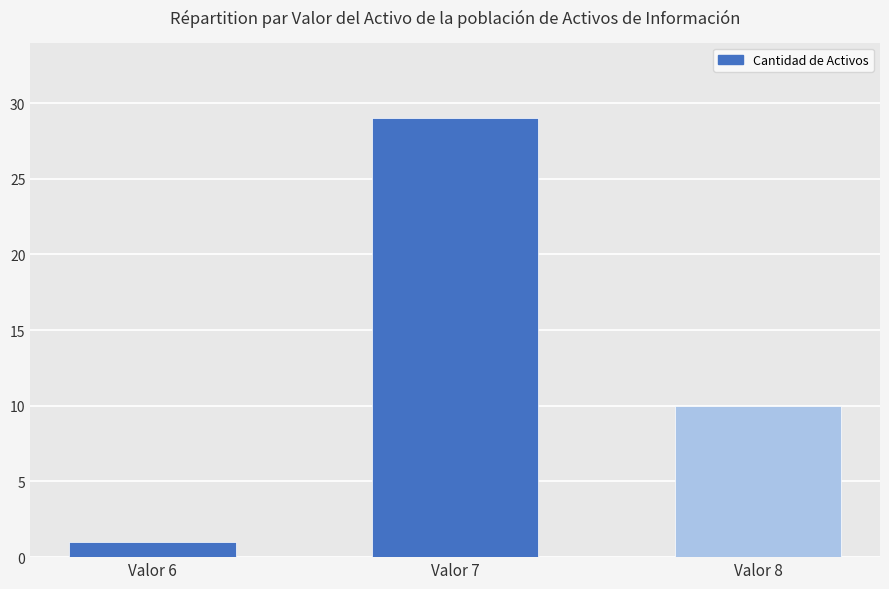

What value does the data have at Valor 7, to the nearest 10?

30